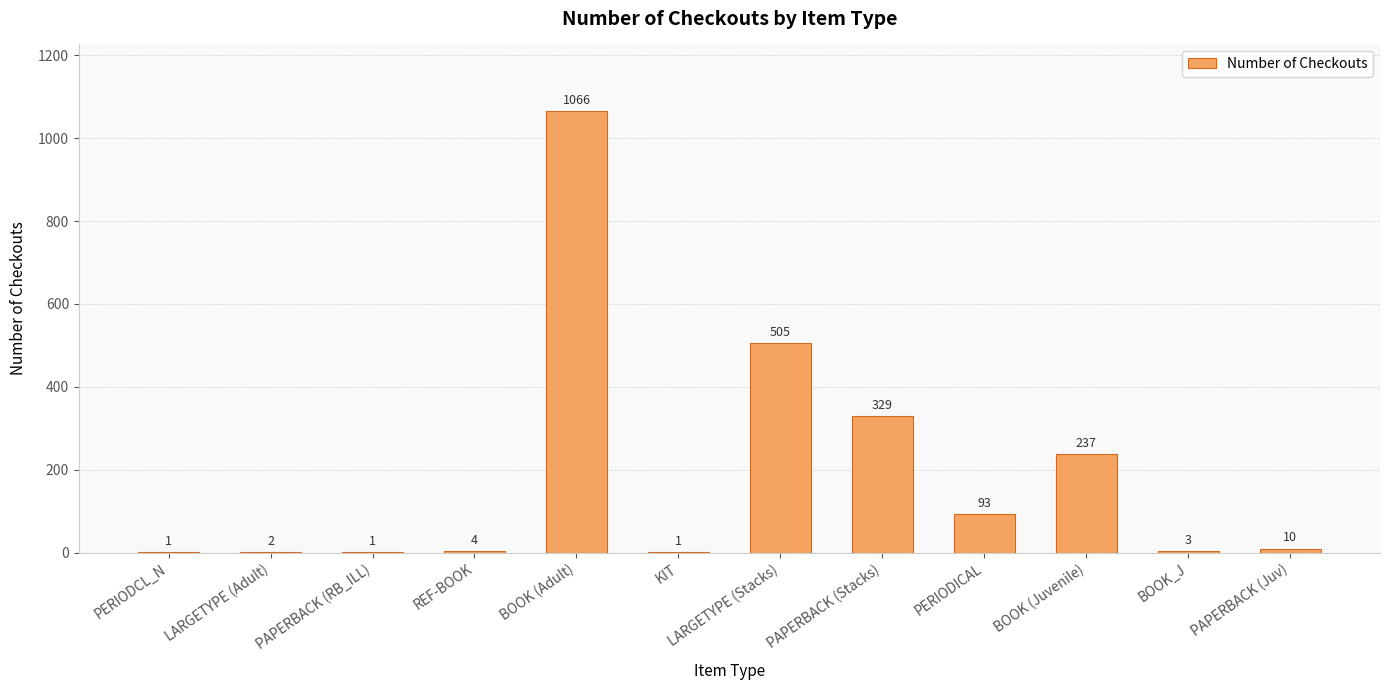

Reading right to left, transcribe all the data shown in this chart.

PAPERBACK (Juv)=10	BOOK_J=3	BOOK (Juvenile)=237	PERIODICAL=93	PAPERBACK (Stacks)=329	LARGETYPE (Stacks)=505	KIT=1	BOOK (Adult)=1066	REF-BOOK=4	PAPERBACK (RB_ILL)=1	LARGETYPE (Adult)=2	PERIODCL_N=1